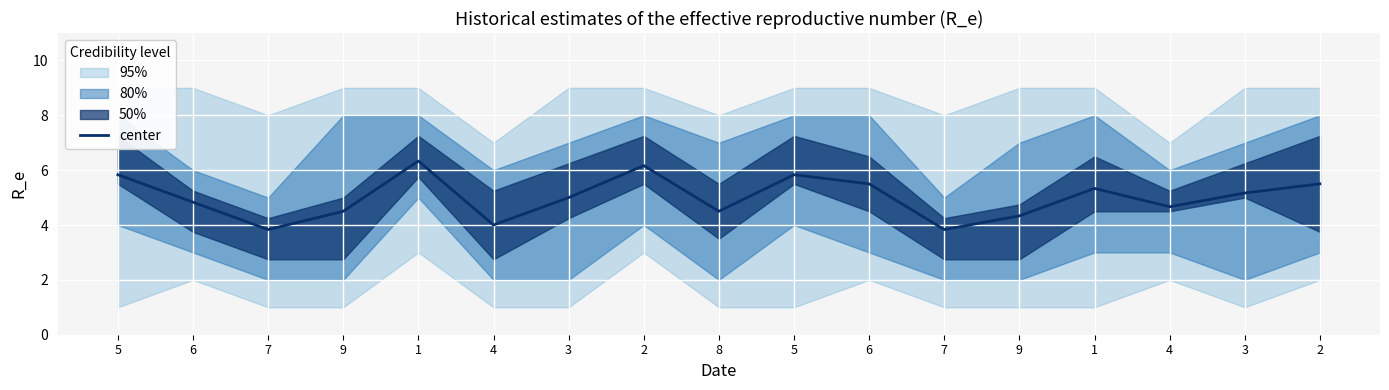

Which label corresponds to the smallest value in the chart?

7